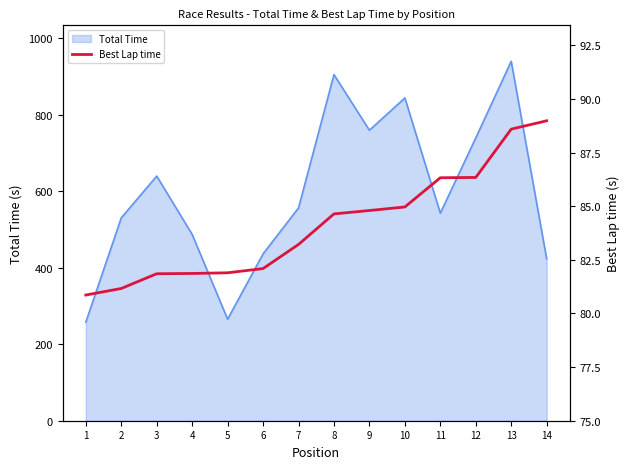

At which category does the chart reach its minimum across all series?

1